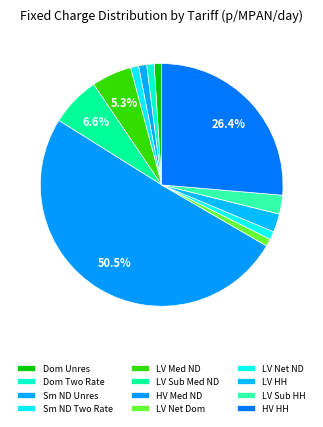

Count the number of slices in the pie.

12